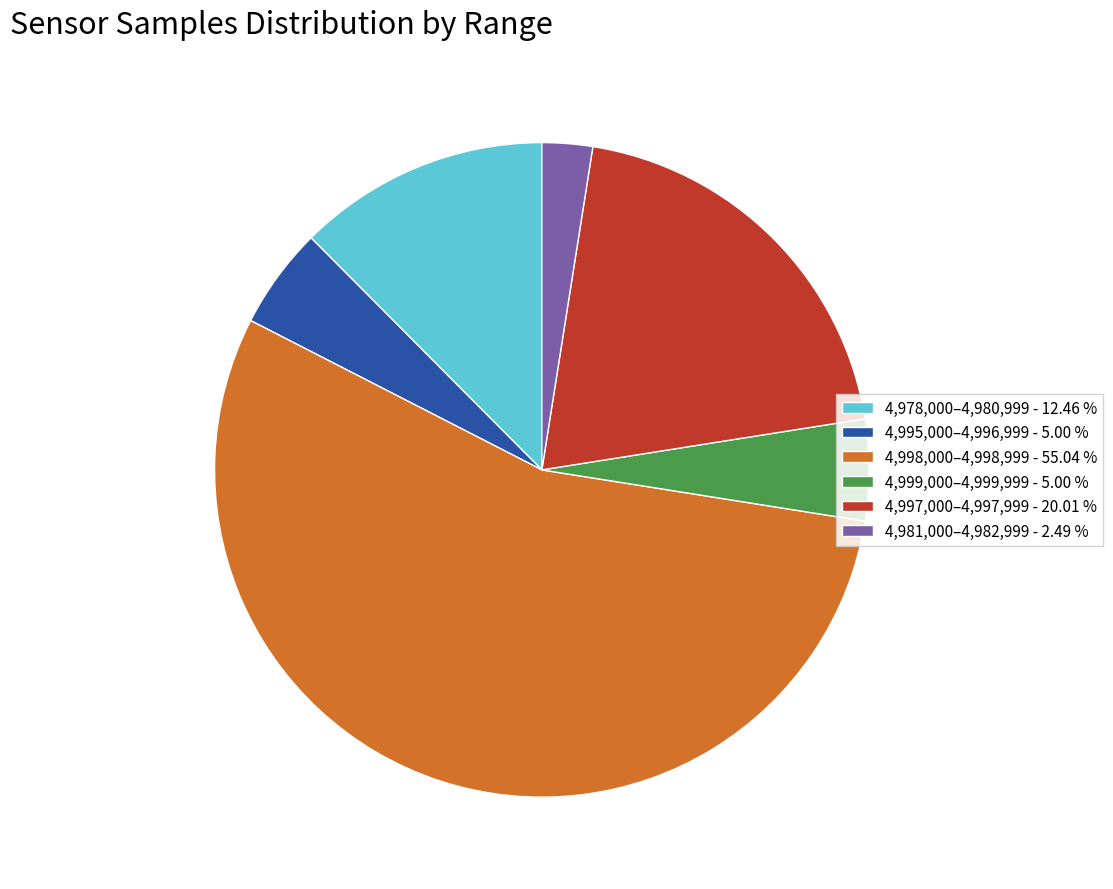

Is the sum of 4,978,000–4,980,999 - 12.46 % and 4,981,000–4,982,999 - 2.49 % greater than half?

No